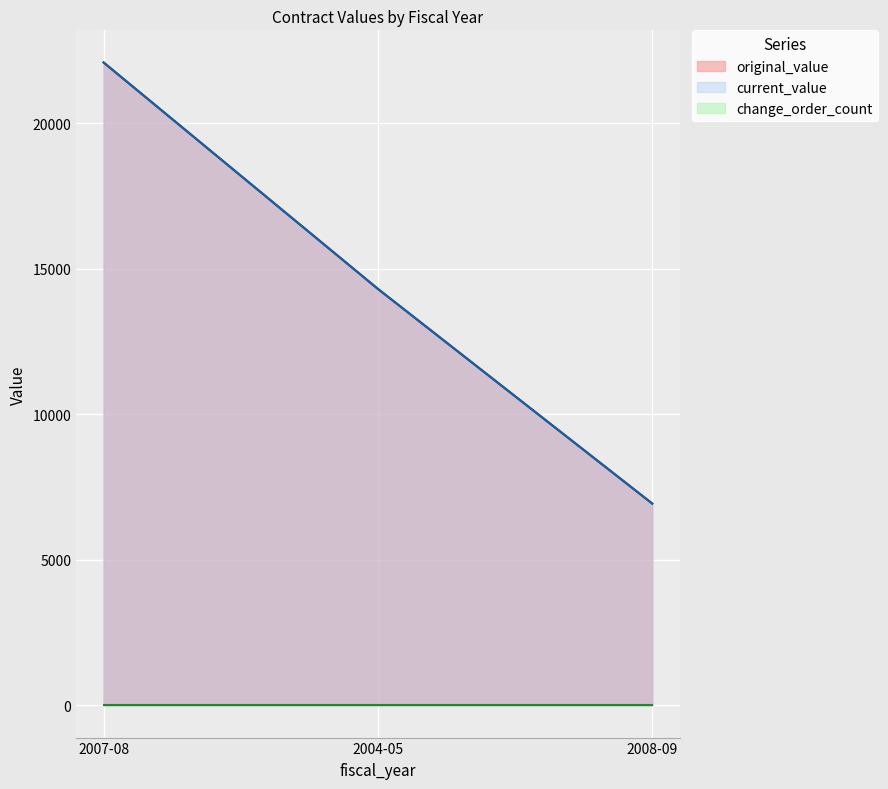

The original_value series shows 14304.0 at 2004-05. True or false?

True